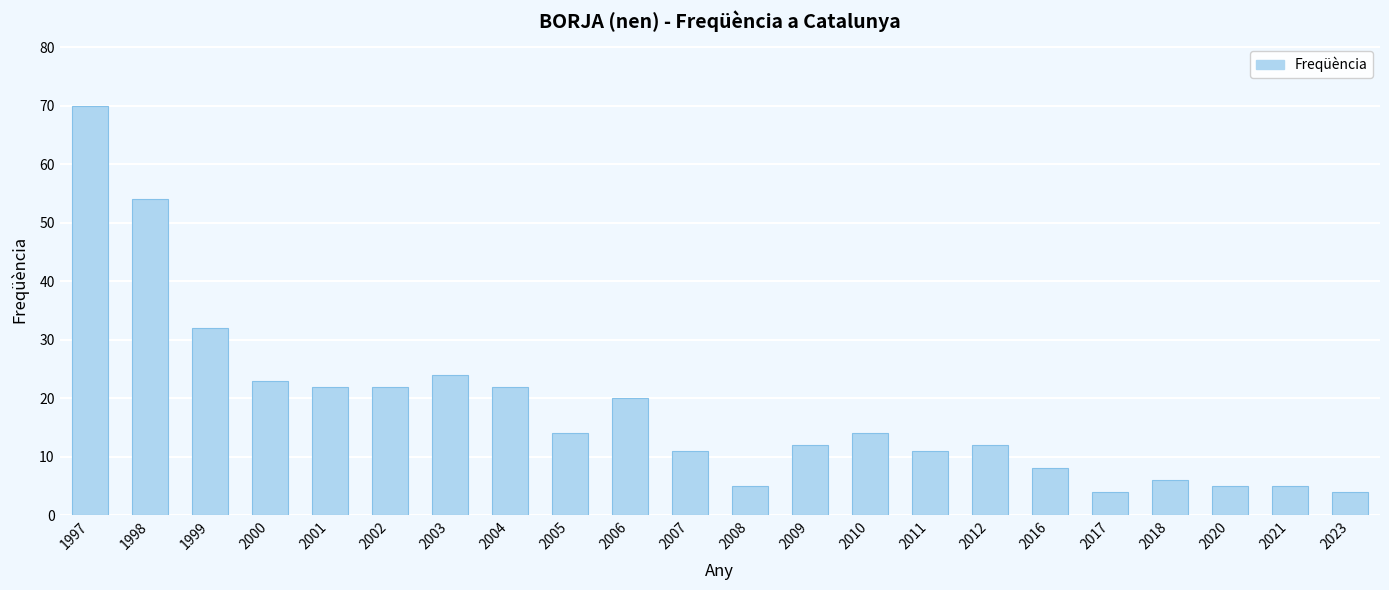

What is the greatest value displayed?

70